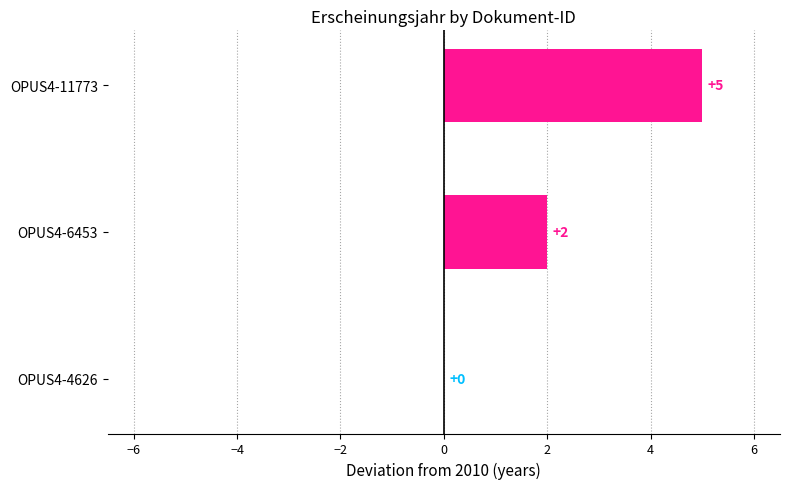

How many values are between 0 and 5?

3